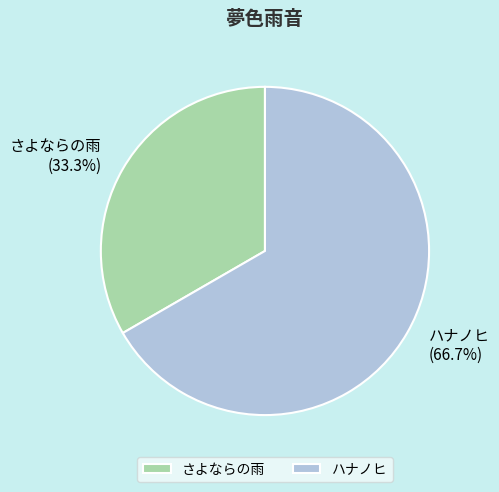

Which slice is the smallest?

さよならの雨